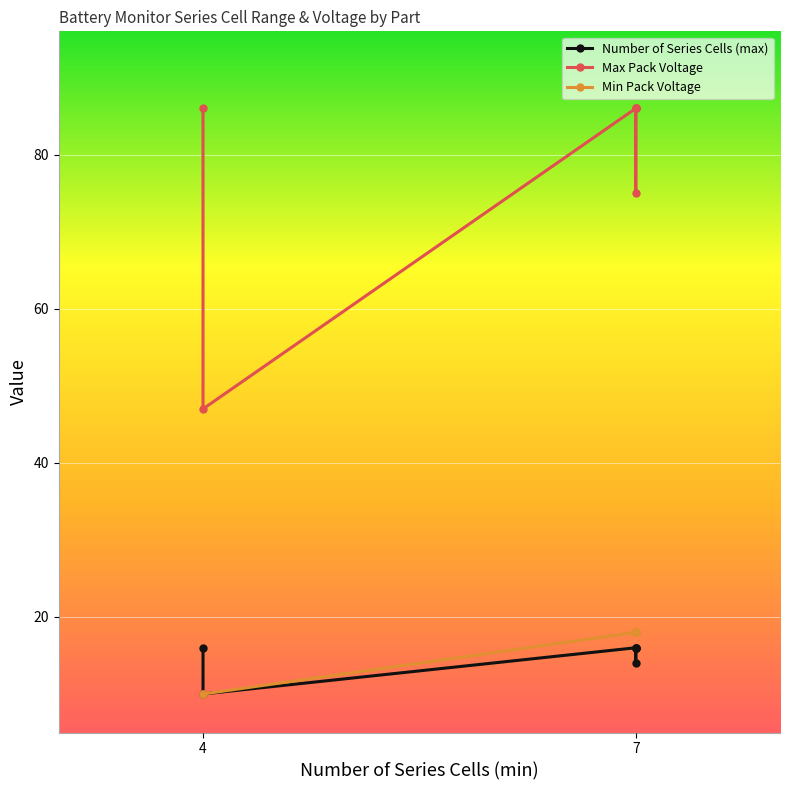

Reading left to right, what are all the values shown in this chart?

Number of Series Cells (max): 16	10	16	16	14	16	16
Max Pack Voltage: 86	47	86	86	75	86	86
Min Pack Voltage: 10	10	18	18	18	18	18